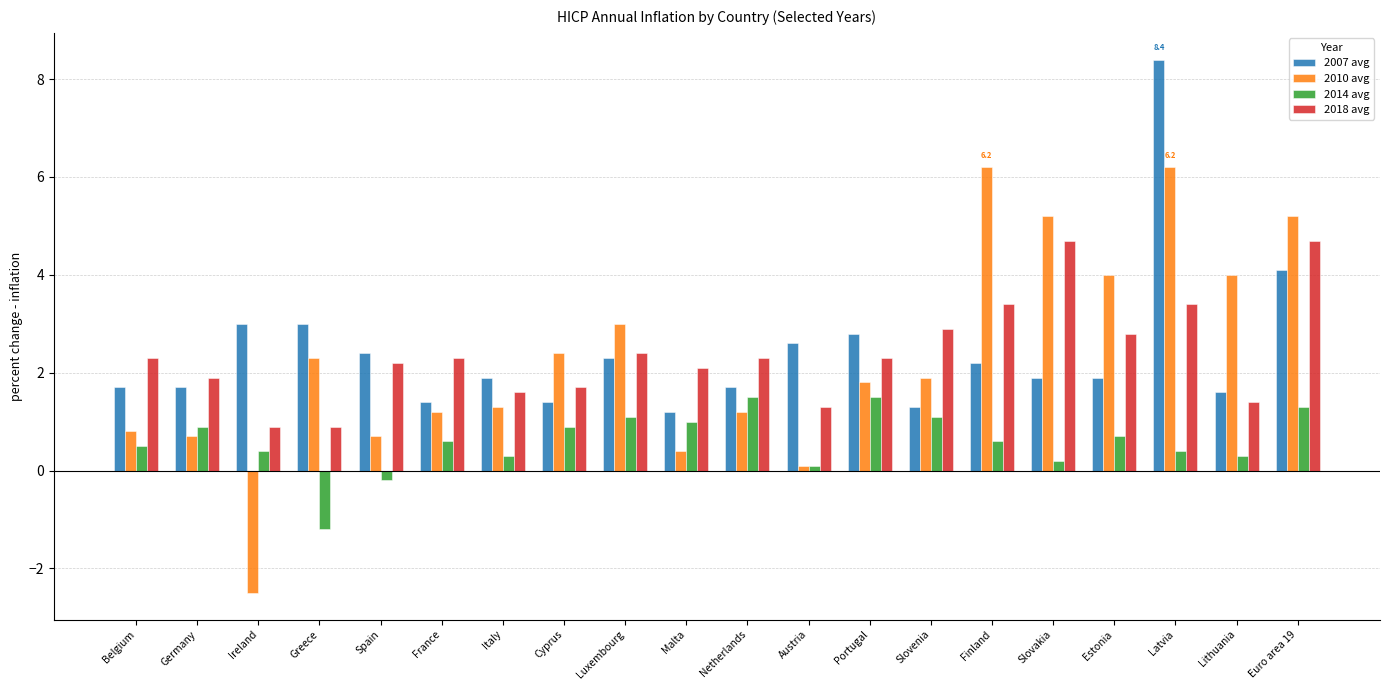

What is the label of the 18th bar from the right?

Ireland